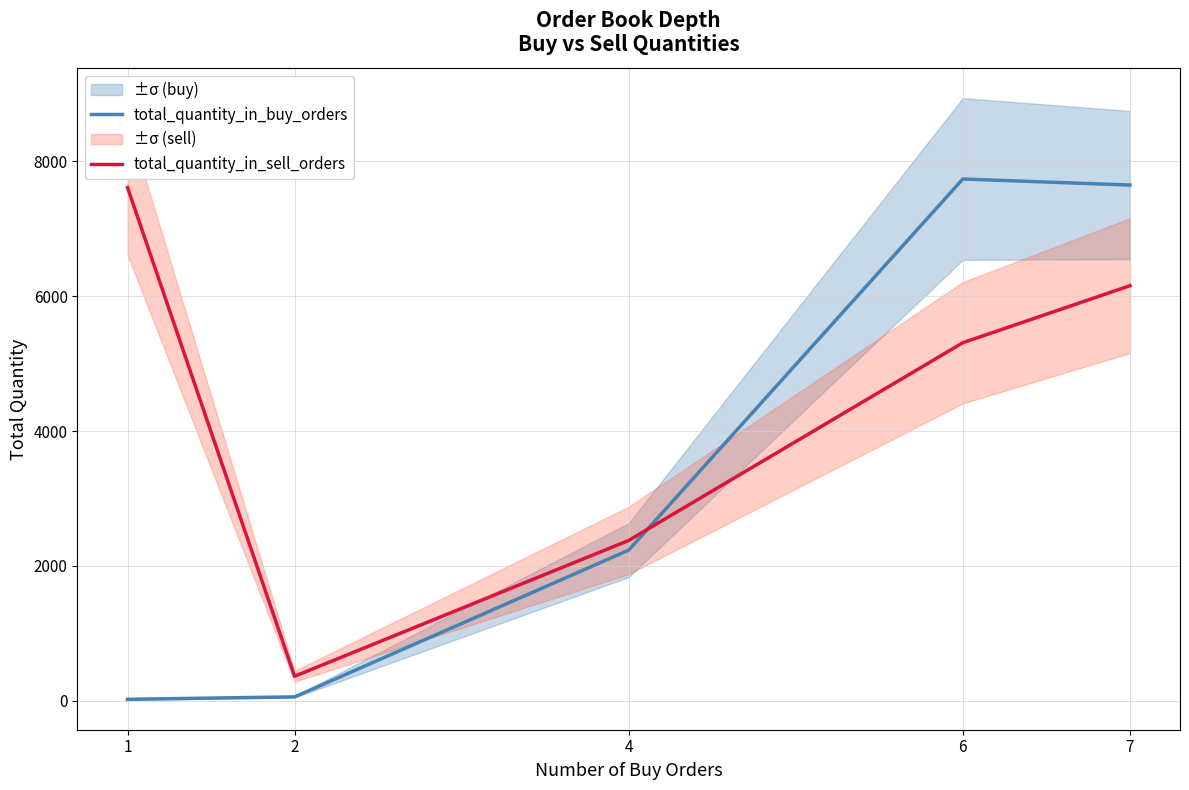

What is the difference between the total_quantity_in_buy_orders values at 1 and 6?

7722